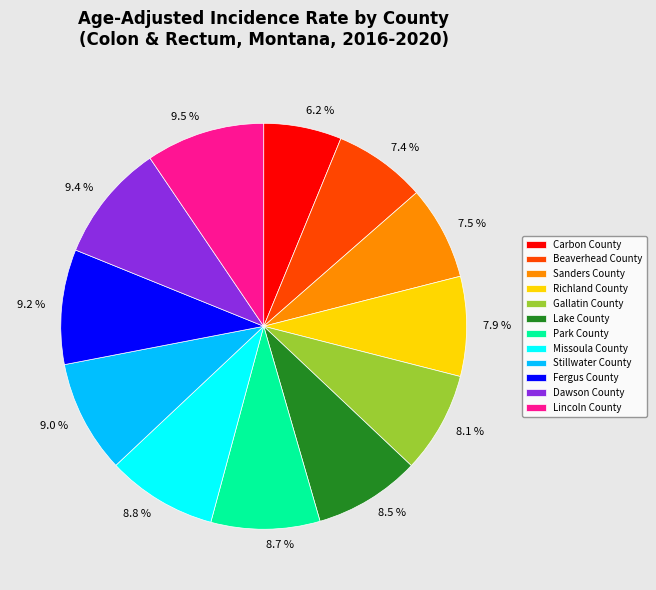

Is Lake County the majority of the pie?

No